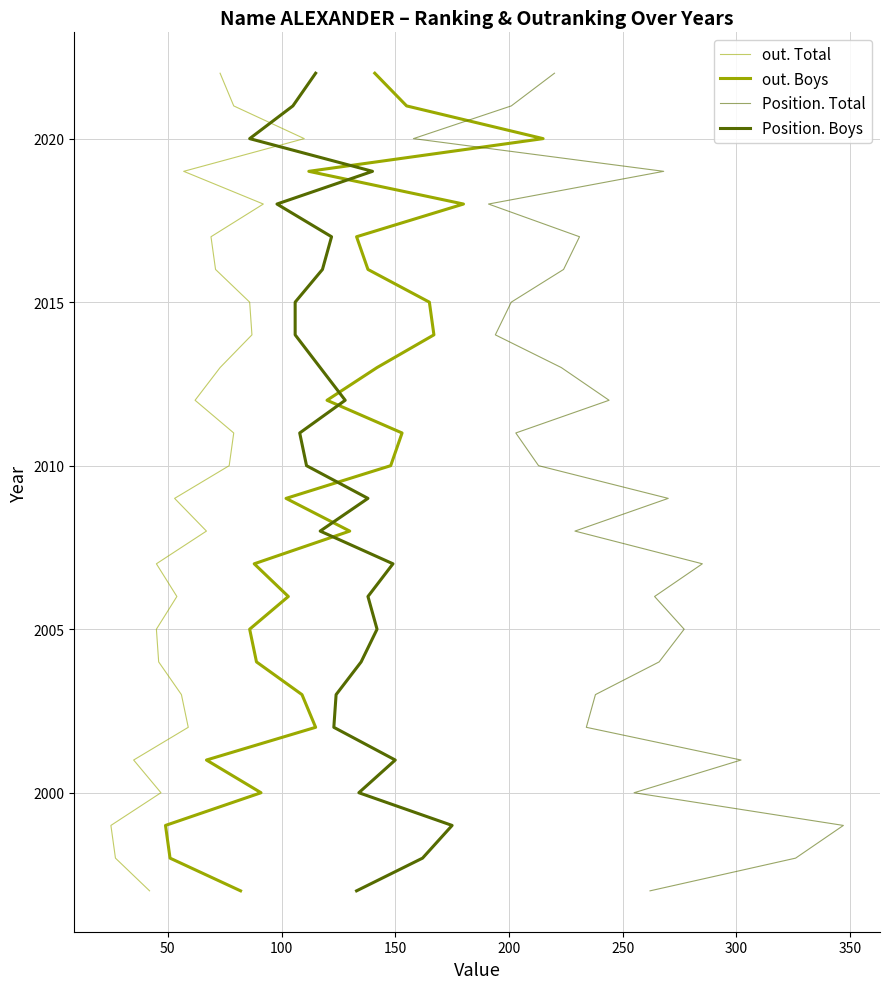

How many lines are shown in the chart?

4